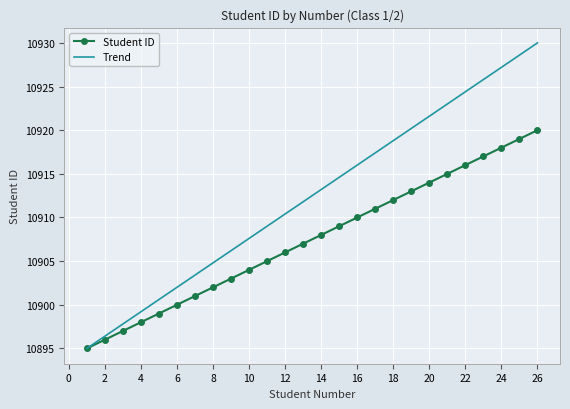

What is the smallest value displayed?

10895.0